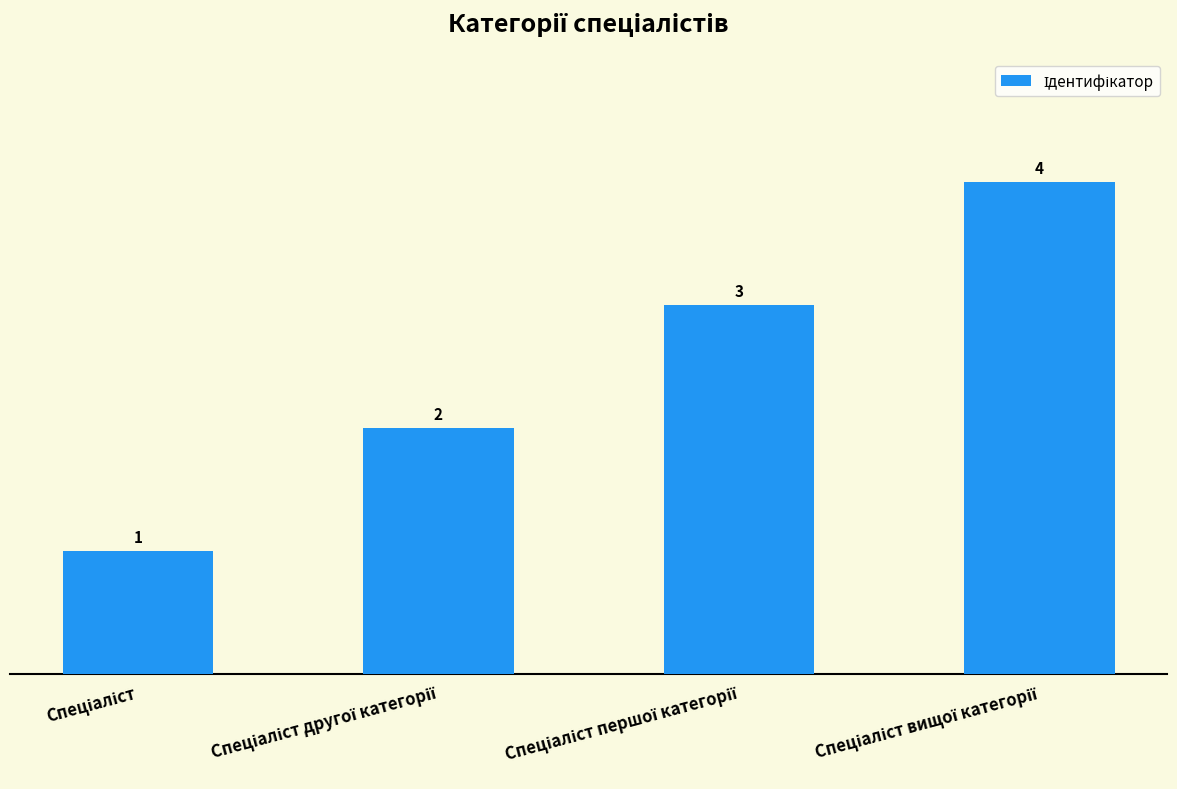

What is the maximum value shown in the chart?

4